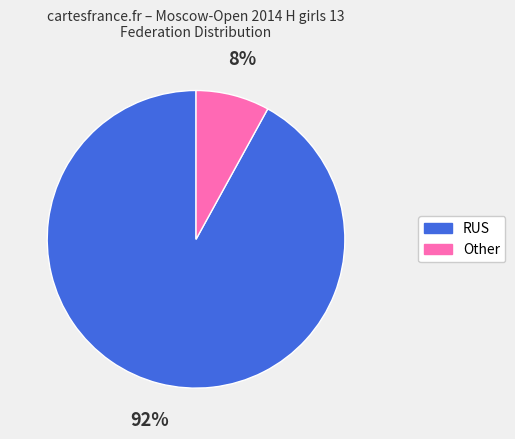

To the nearest percent, what portion does RUS represent?

92%